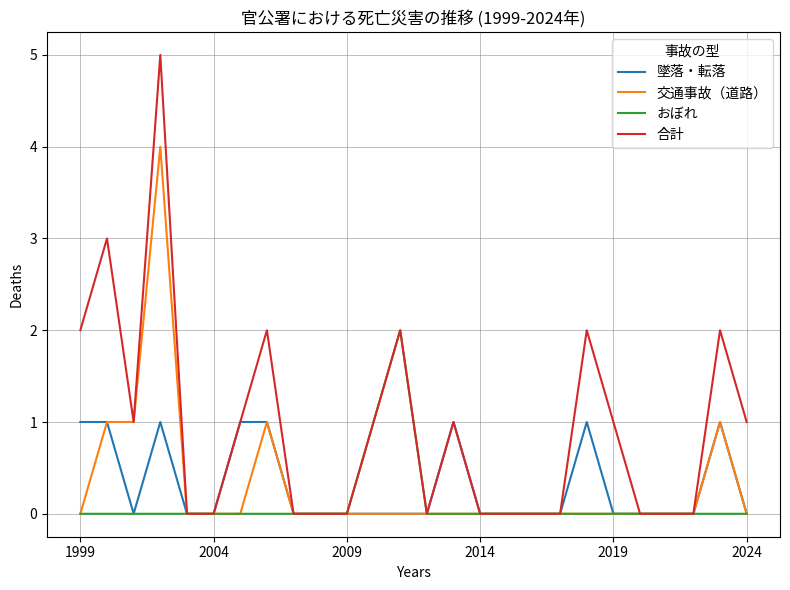

What is the difference between the maximum and second lowest values in the 合計 series?

5